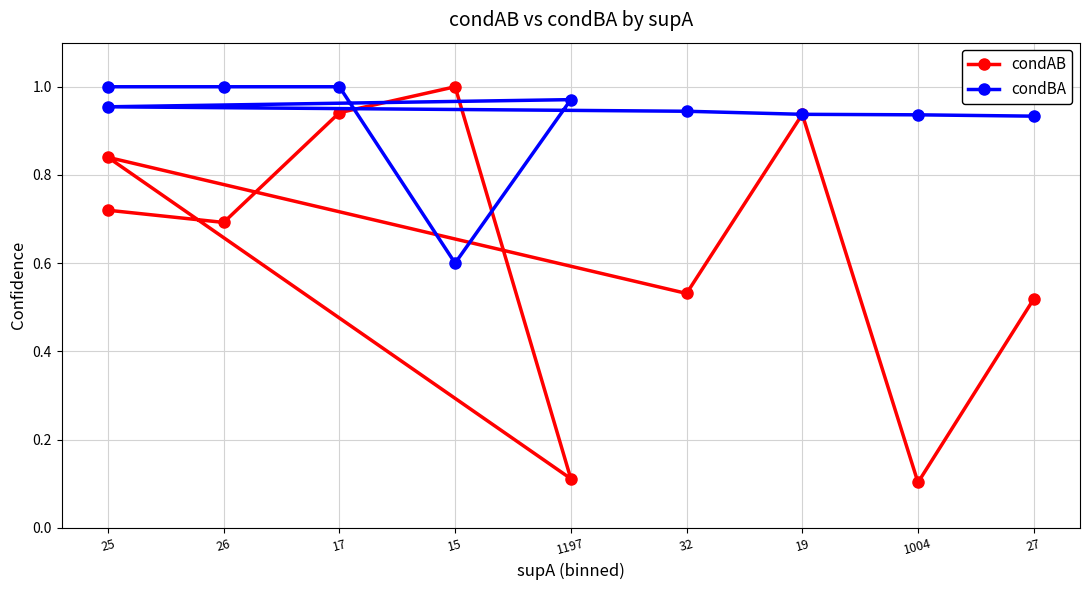

Between 19 and 1004, which series saw the biggest shift?

condAB